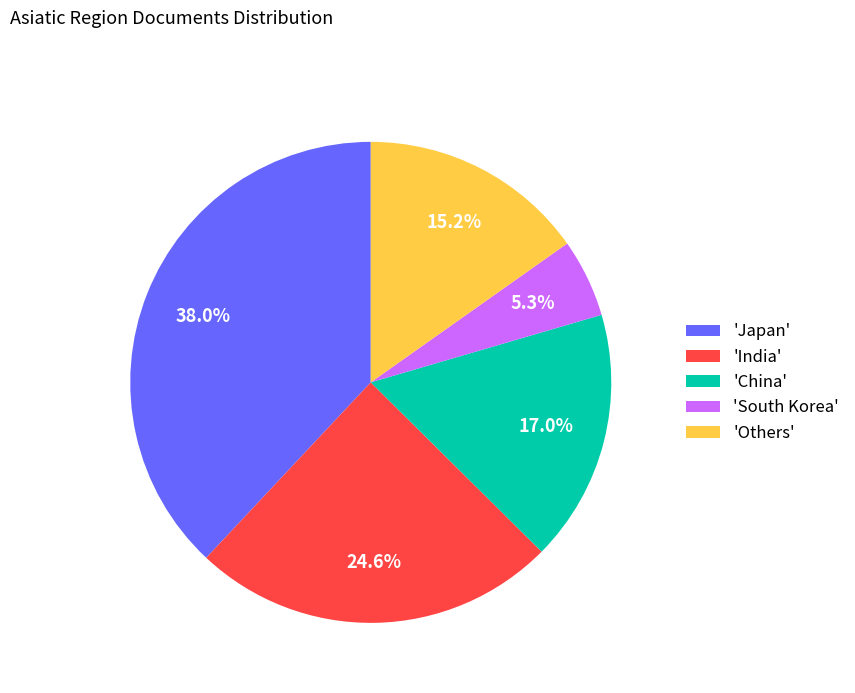

Rank the categories by value from highest to lowest.

'Japan', 'India', 'China', 'Others', 'South Korea'